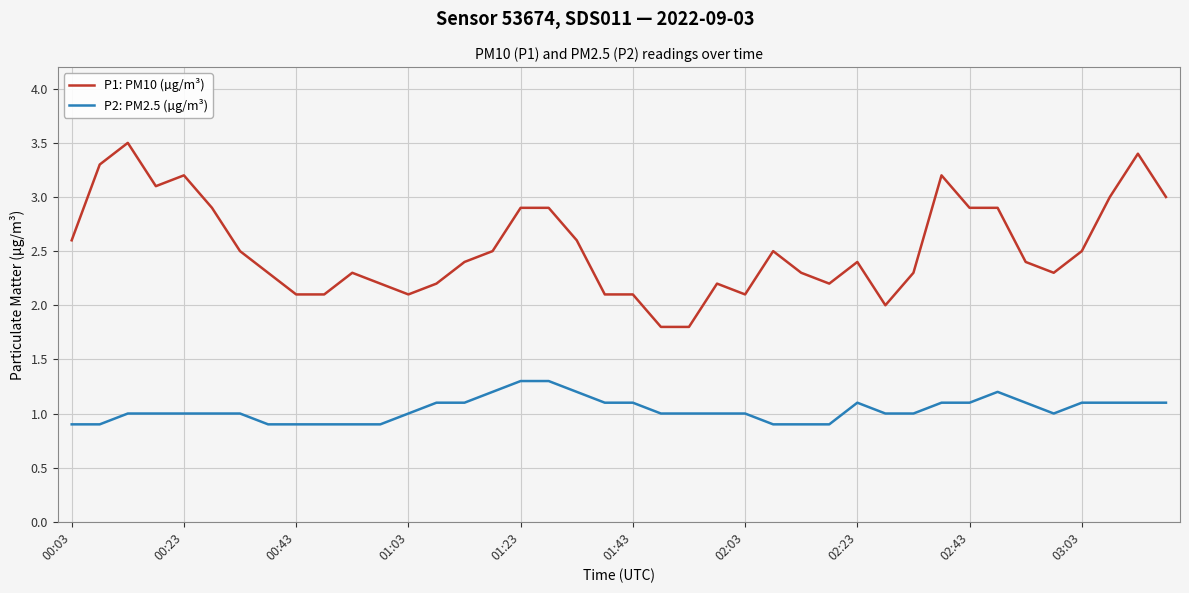

Rank the series by their average value, from lowest to highest.

P2: PM2.5 (µg/m³), P1: PM10 (µg/m³)